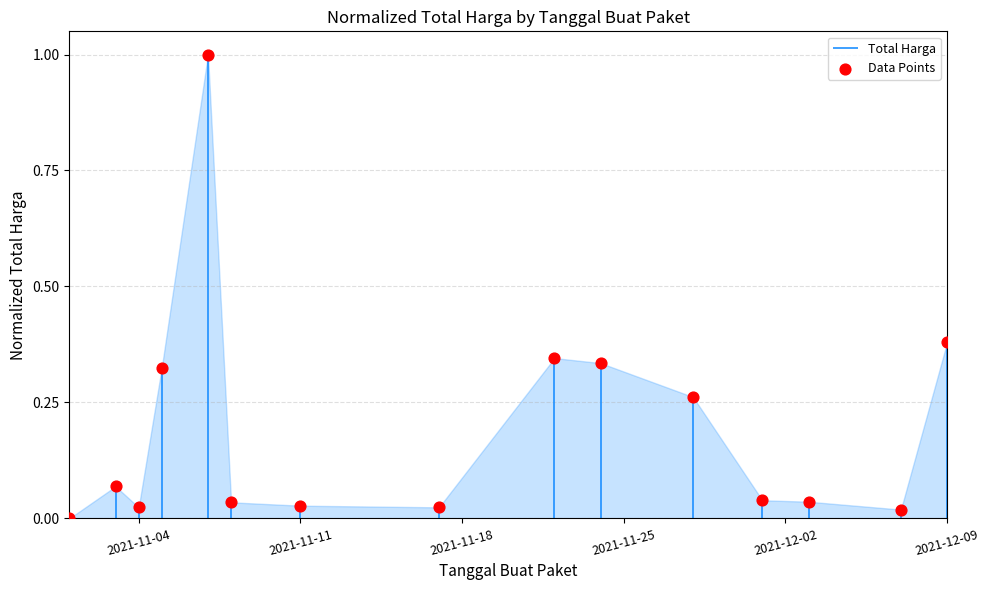

What is the range of X values (max minus min)?

38.0